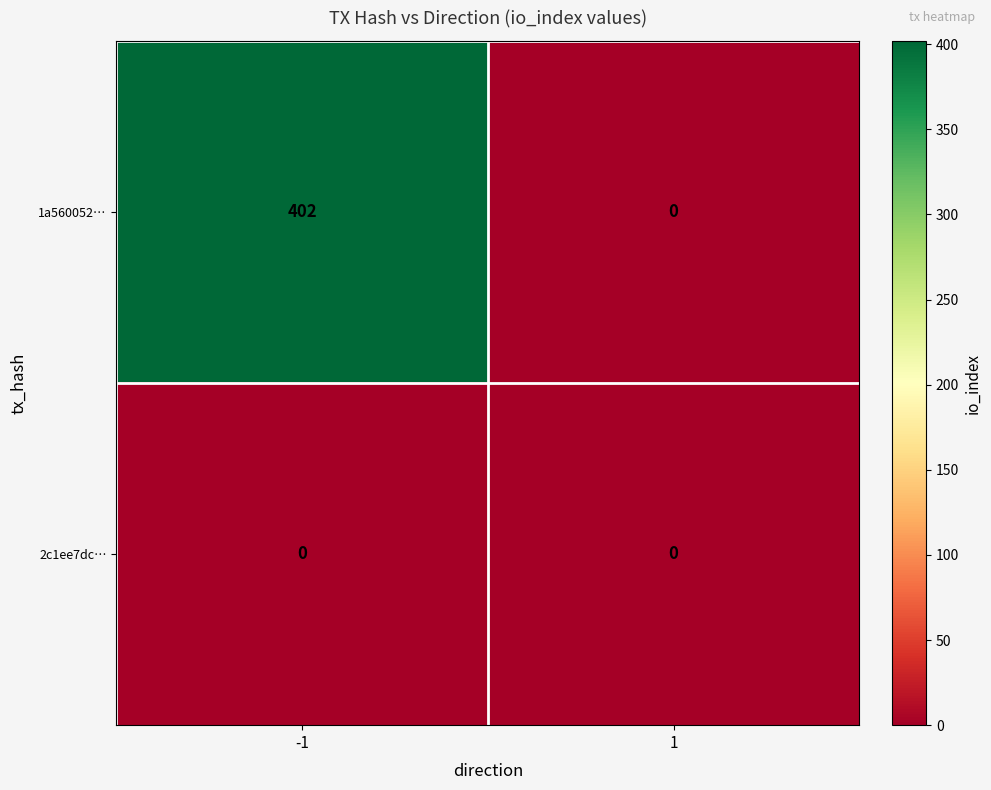

What is the average value of the 1a560052… series?

201